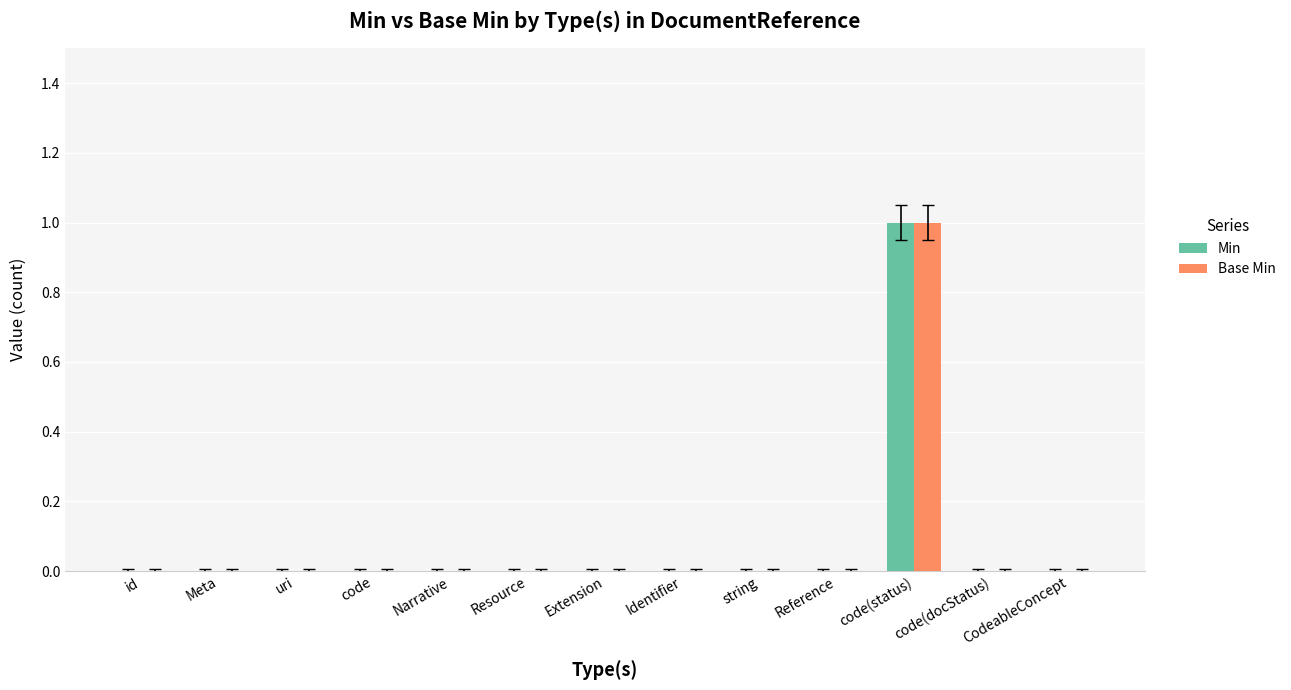

True or false: Min has a value of 0 at code.

True